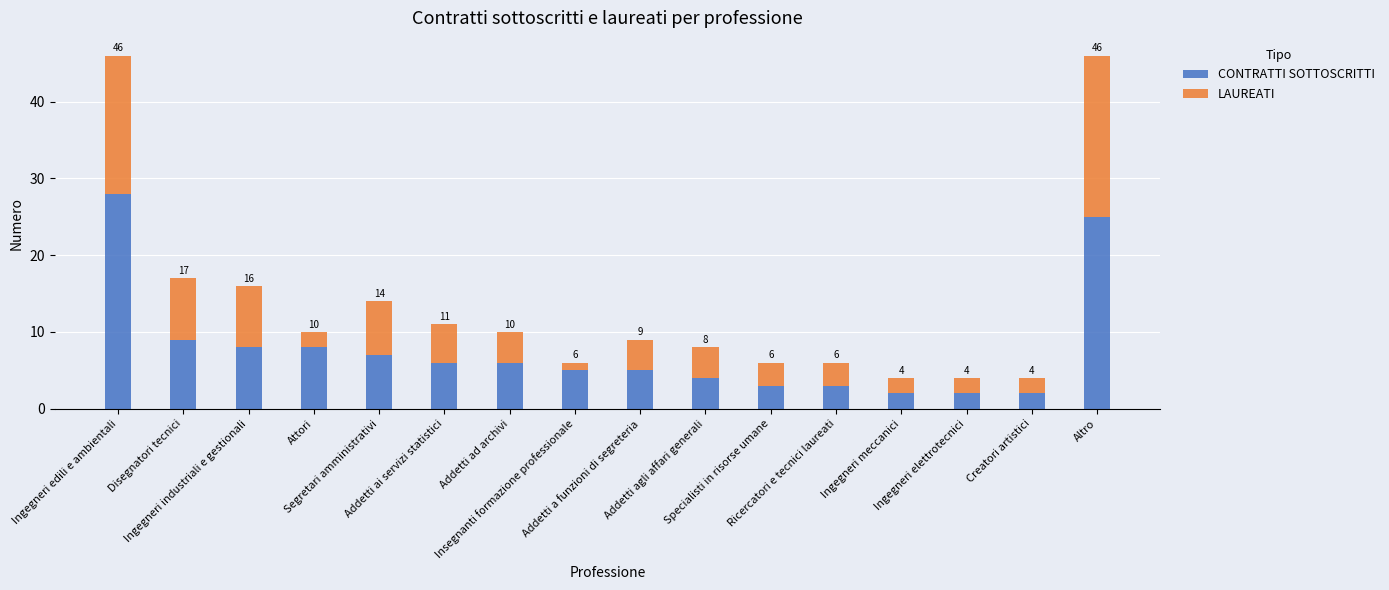

What is the highest value of the CONTRATTI SOTTOSCRITTI series?

28